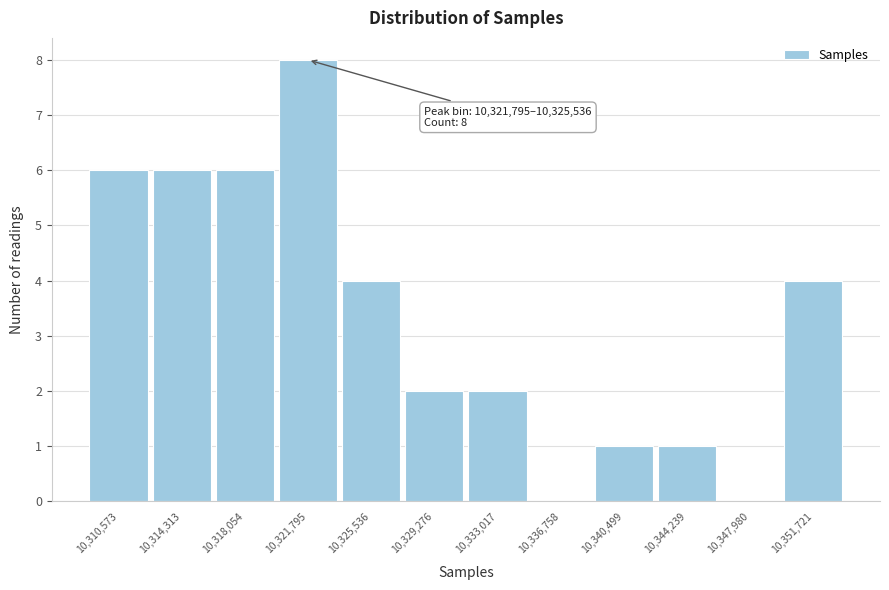

Reading right to left, what are all the values shown in this chart?

10,351,721=4	10,347,980=0	10,344,239=1	10,340,499=1	10,336,758=0	10,333,017=2	10,329,276=2	10,325,536=4	10,321,795=8	10,318,054=6	10,314,313=6	10,310,573=6